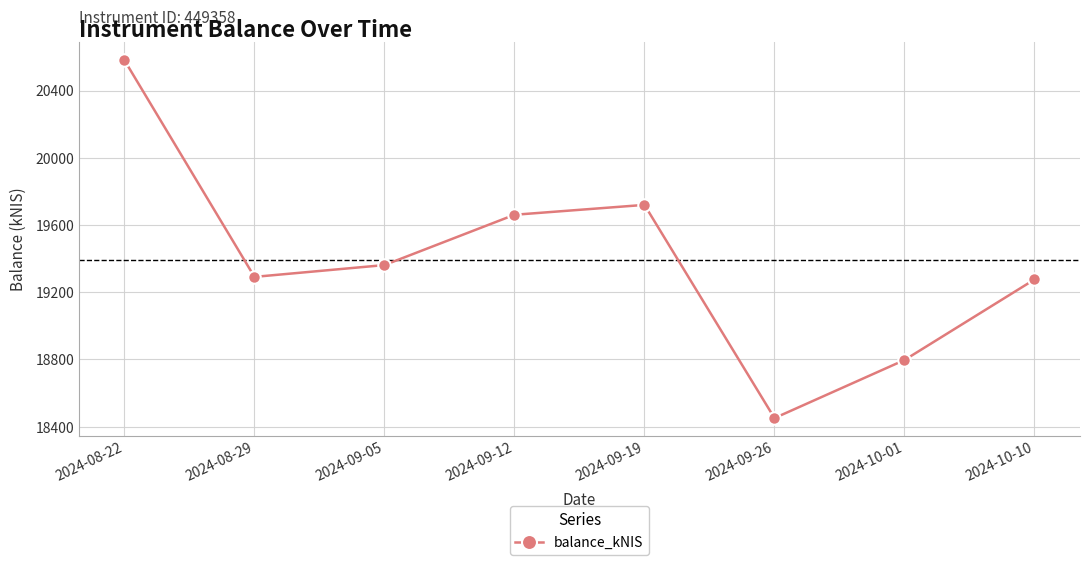

The chart shows a value of 18796.7 at 2024-10-01. True or false?

True